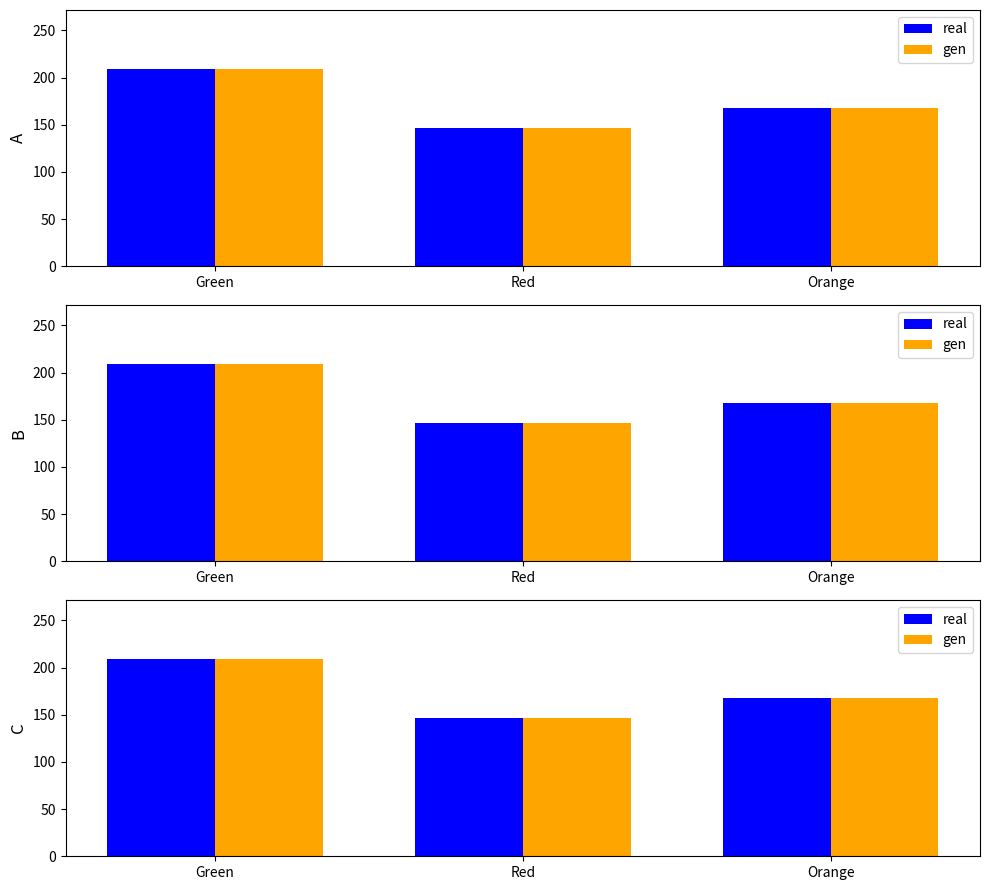

At which category is the sum across all series the highest?

Green